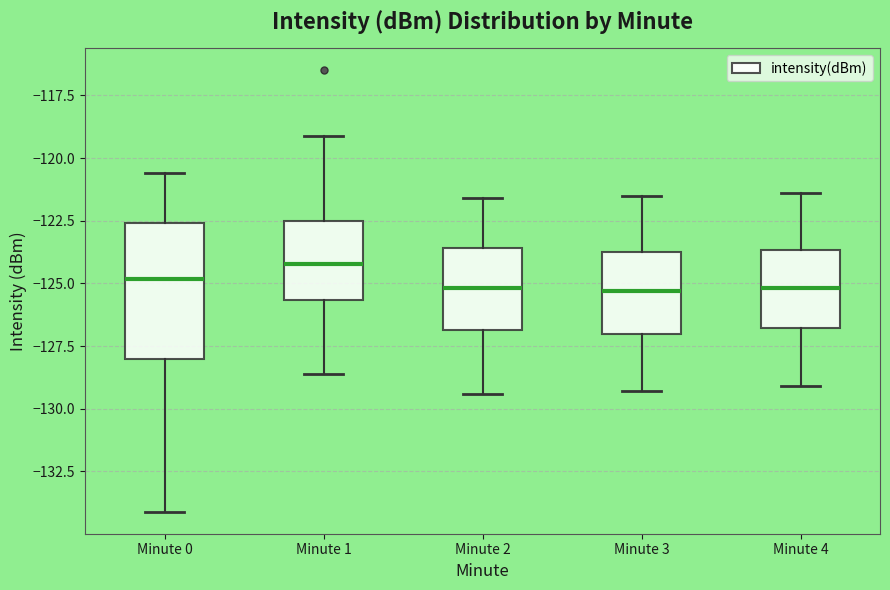

Where is the lower edge of the box for Minute 2 on the y-axis? The values are not printed on the chart, so give them approximately, as read against the axis.

-127.0